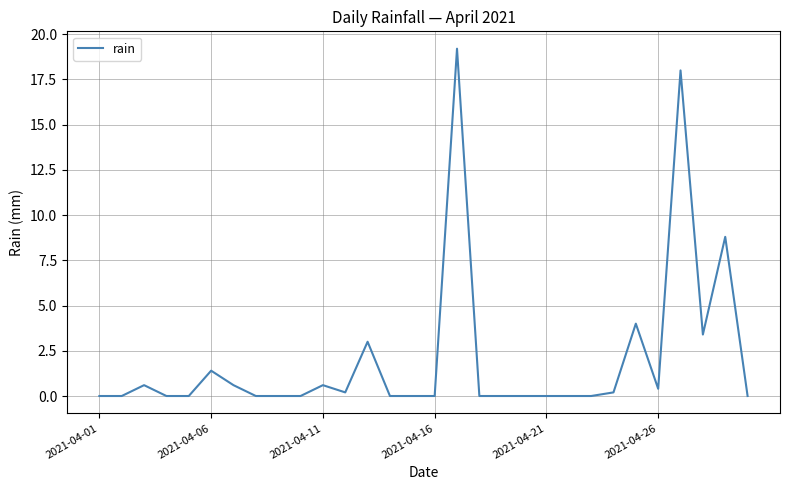

What is the greatest value displayed?

19.2